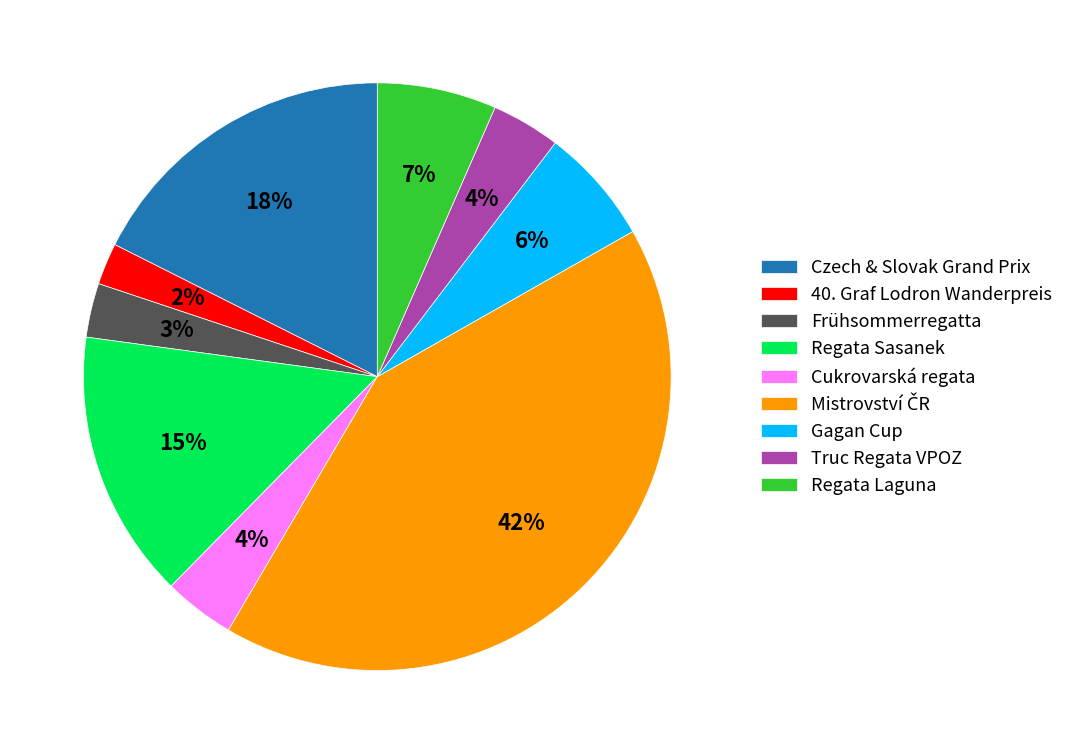

To the nearest percent, what is the average slice percentage?

11%